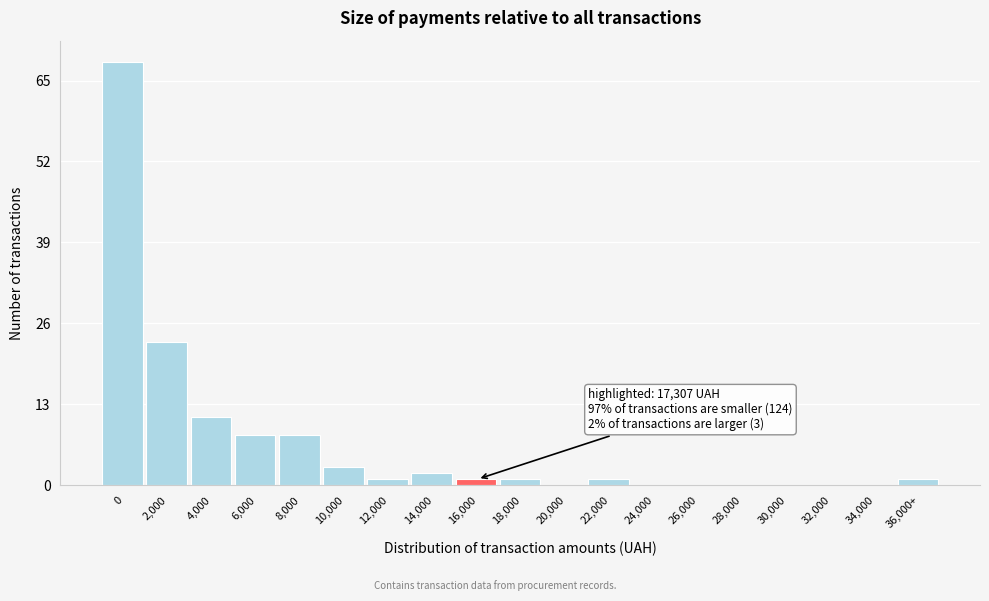

Reading right to left, list all the values displayed in this chart.

36,000+=1	34,000=0	32,000=0	30,000=0	28,000=0	26,000=0	24,000=0	22,000=1	20,000=0	18,000=1	16,000=1	14,000=2	12,000=1	10,000=3	8,000=8	6,000=8	4,000=11	2,000=23	0=68